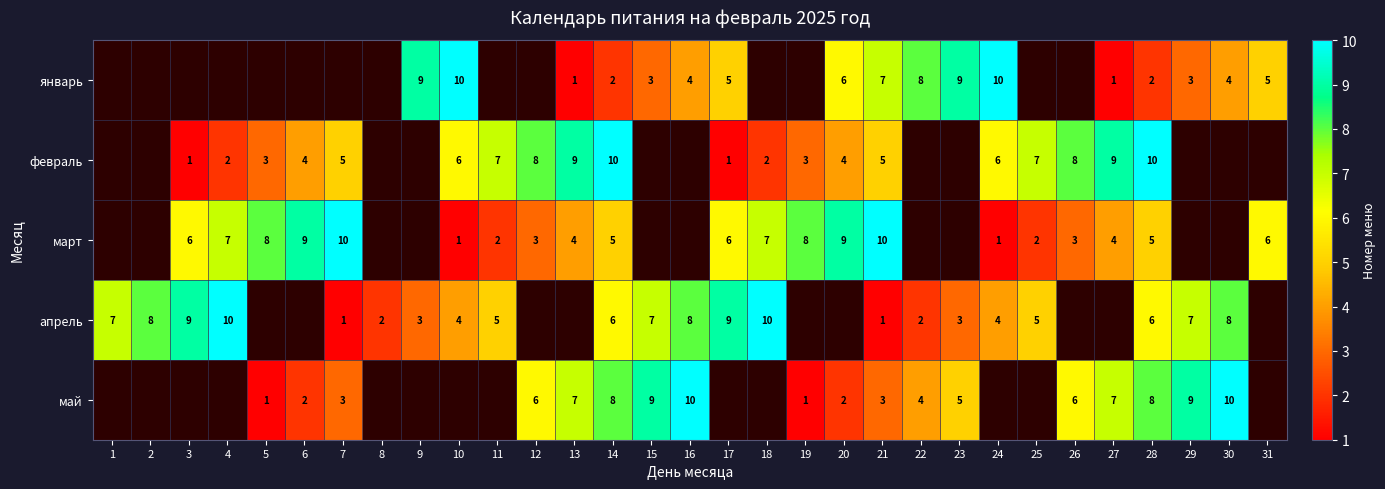

Rank the series at 14 from highest to lowest value.

февраль, май, апрель, март, январь